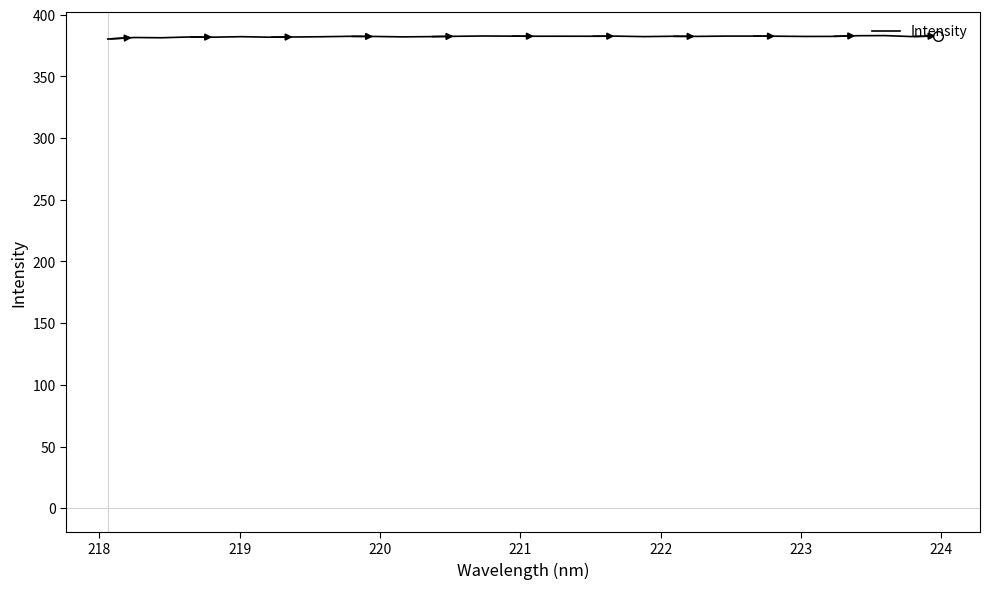

What is the maximum value shown in the chart?

383.2